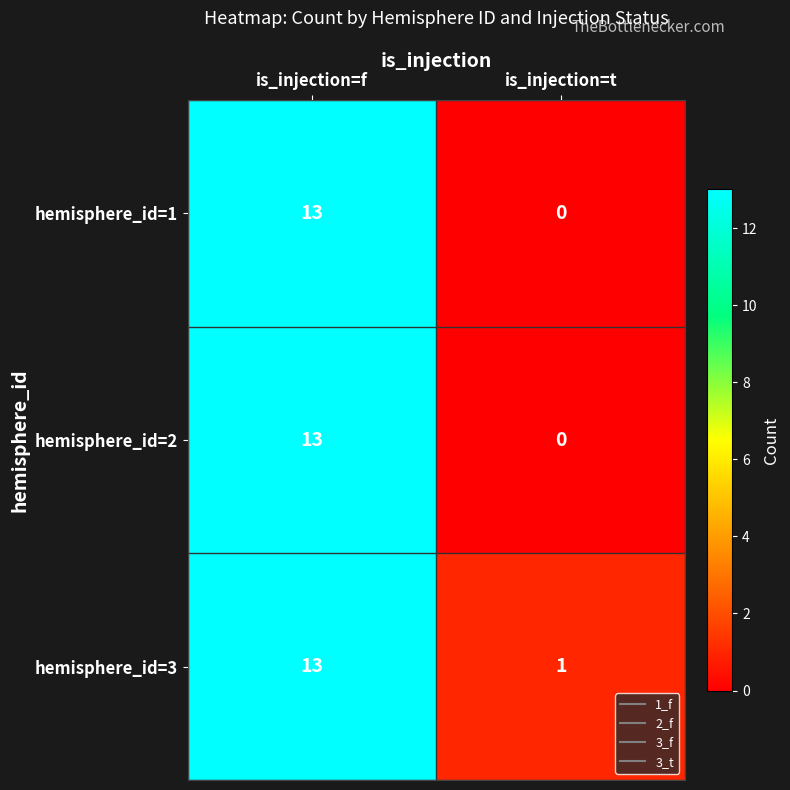

At which label is hemisphere_id=1 closest to 6?

is_injection=t